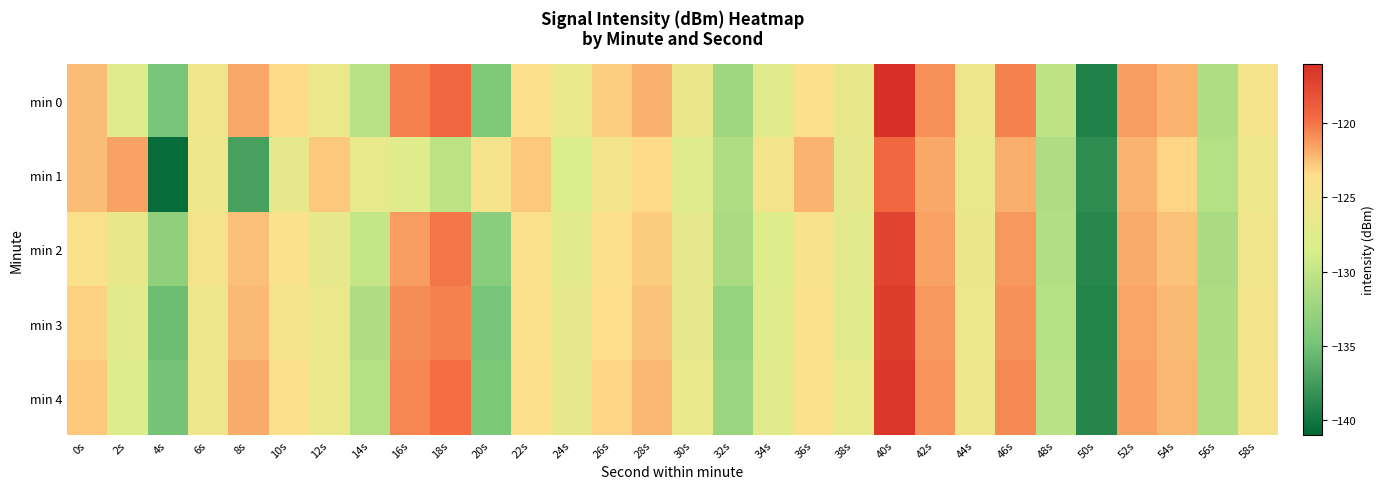

Rank the series at 0s from highest to lowest value.

min 0, min 1, min 4, min 3, min 2